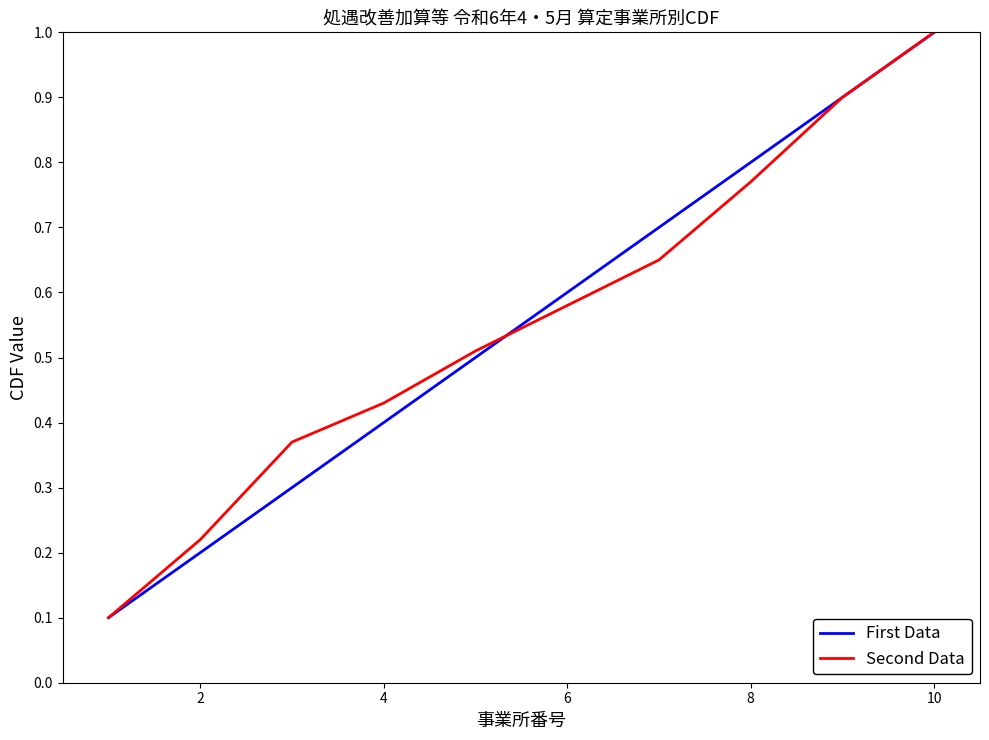

What is the maximum value for Second Data?

1.0